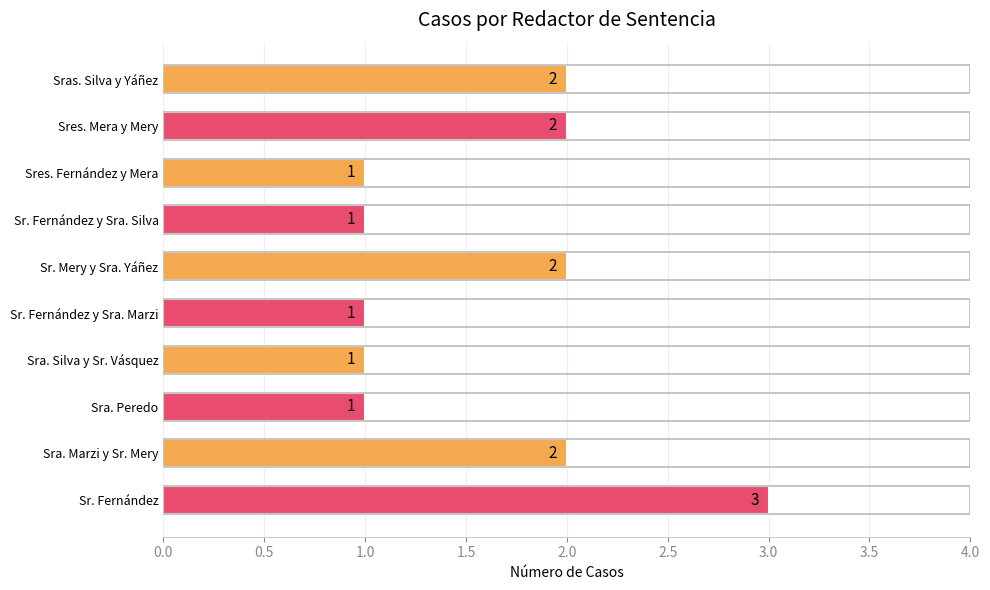

What is the minimum value shown in the chart?

1